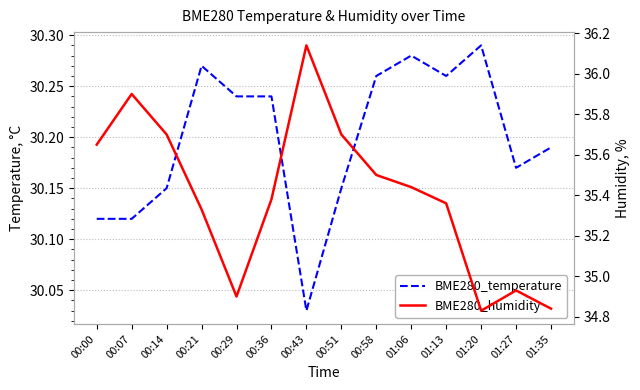

True or false: BME280_humidity and BME280_temperature intersect in this chart.

False